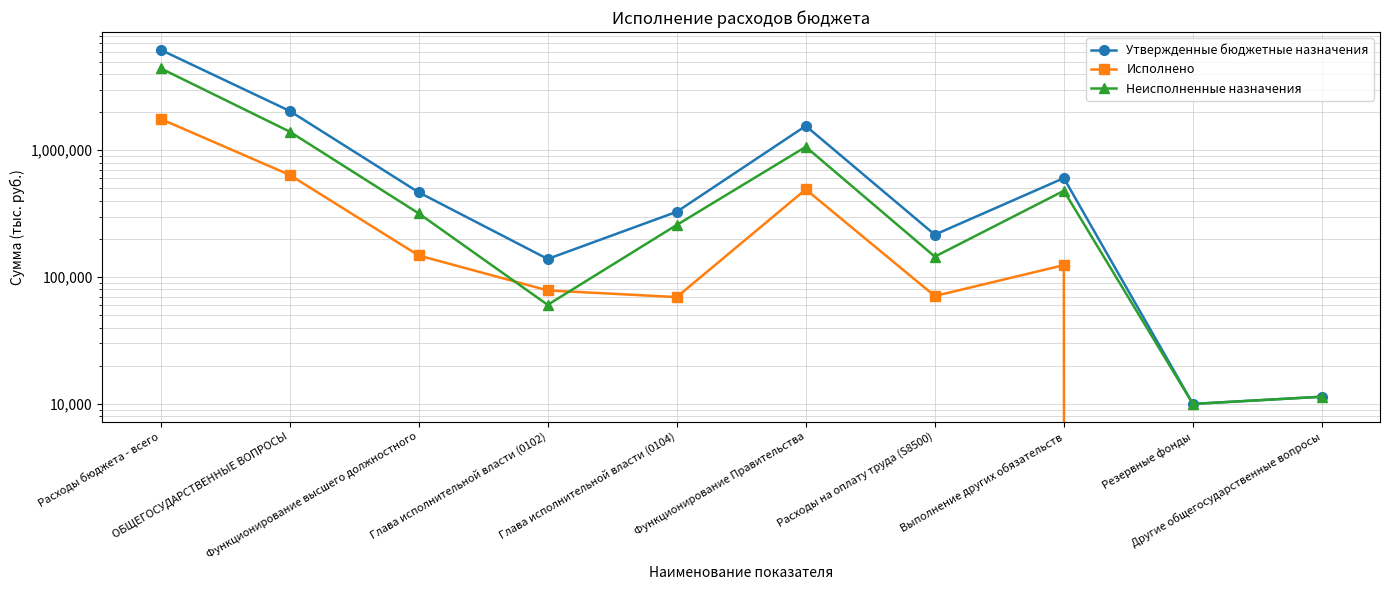

Which series has the largest total across all categories?

Утвержденные бюджетные назначения